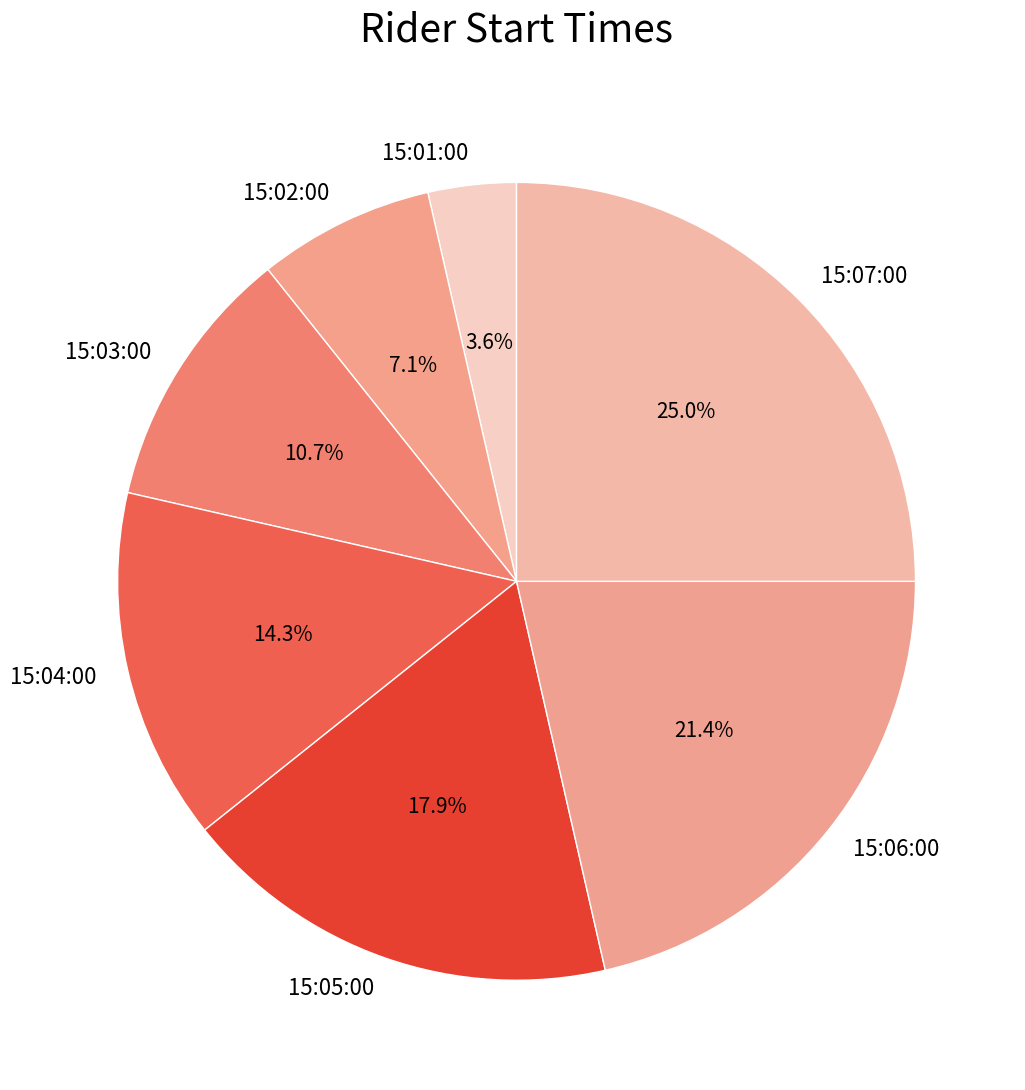

The 15:04:00 slice represents 1% of the pie. True or false?

False